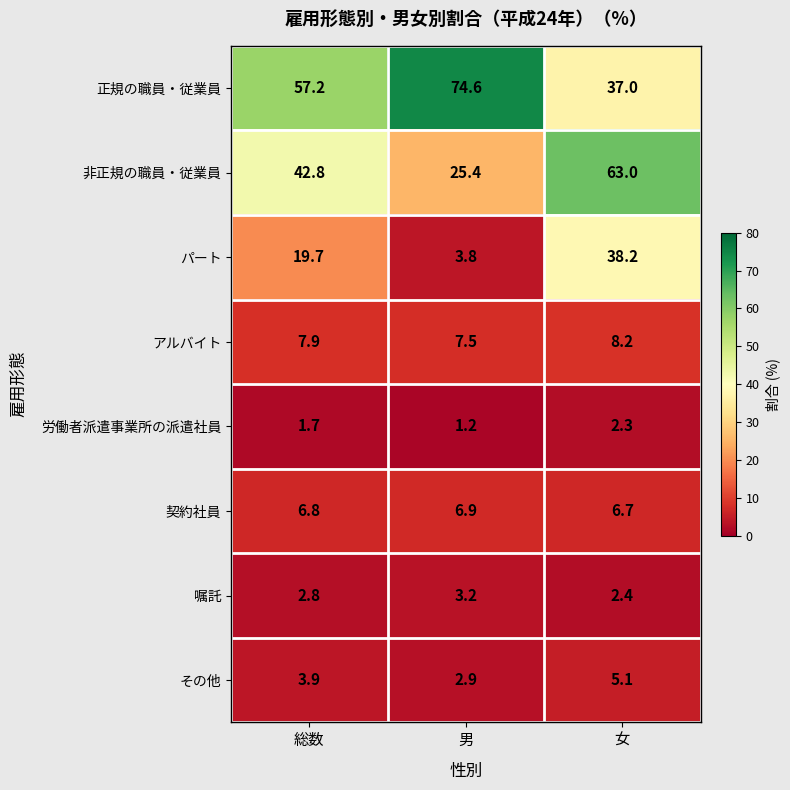

Rank the series at 女 from lowest to highest value.

労働者派遣事業所の派遣社員, 嘱託, その他, 契約社員, アルバイト, 正規の職員・従業員, パート, 非正規の職員・従業員